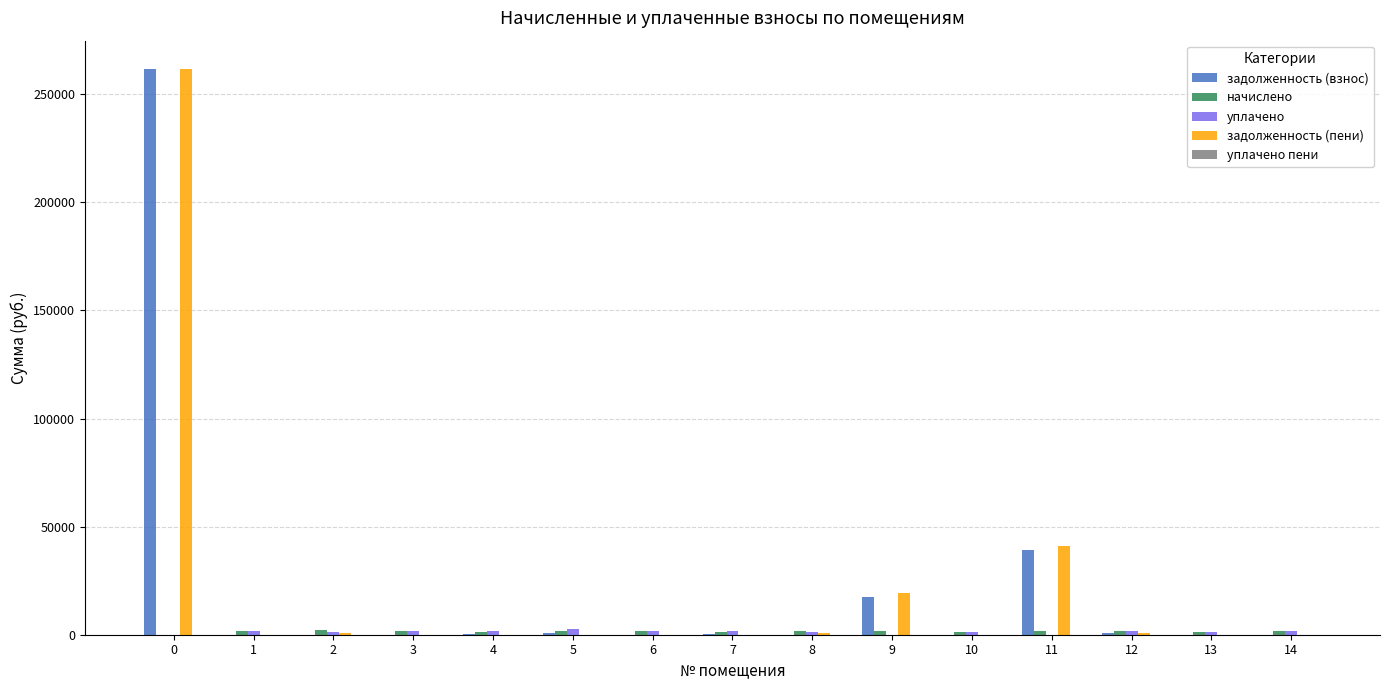

The value of задолженность (взнос) at 11 is 18523.3. True or false?

False